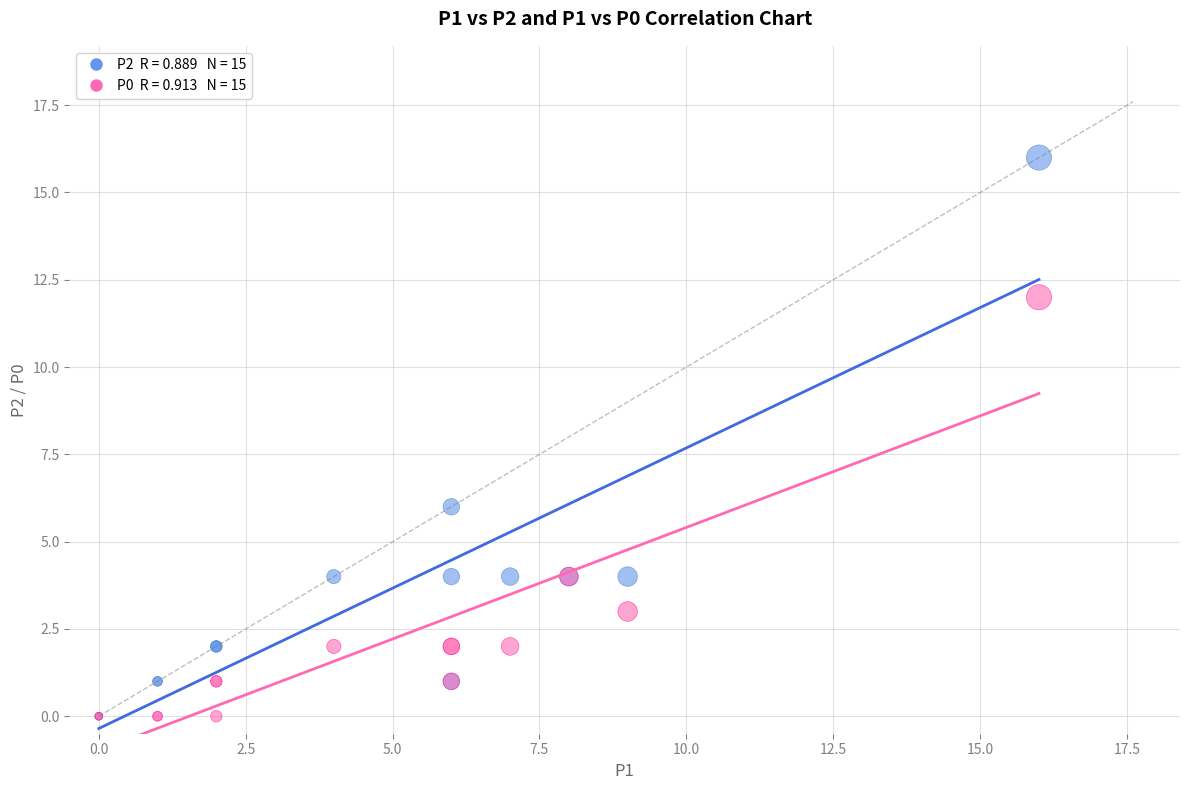

Across all series, what Y value is closest to 8?

6